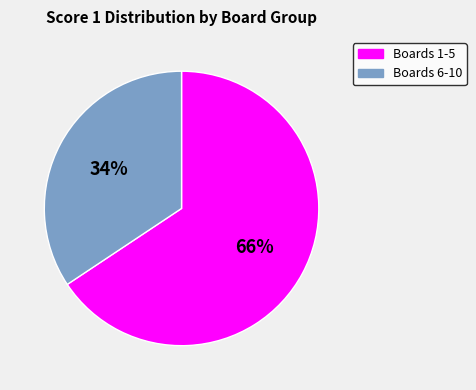

To the nearest percent, what is the average slice percentage?

50%